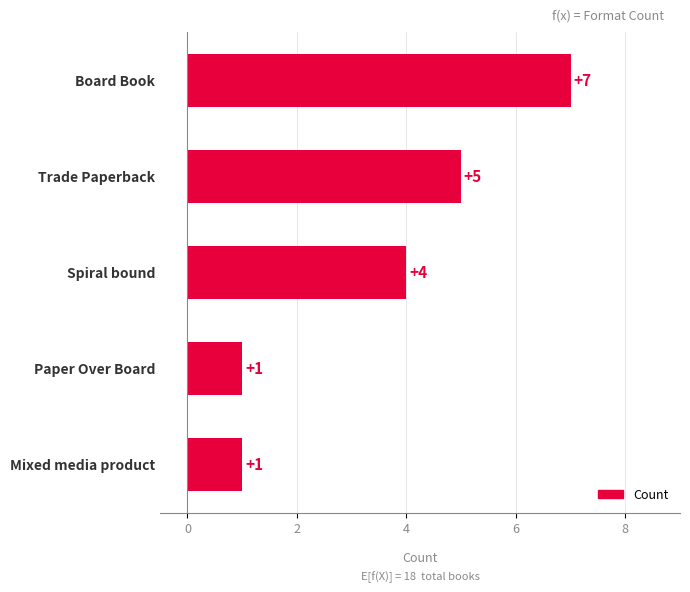

Reading bottom to top, what are all the values shown in this chart?

1	1	4	5	7